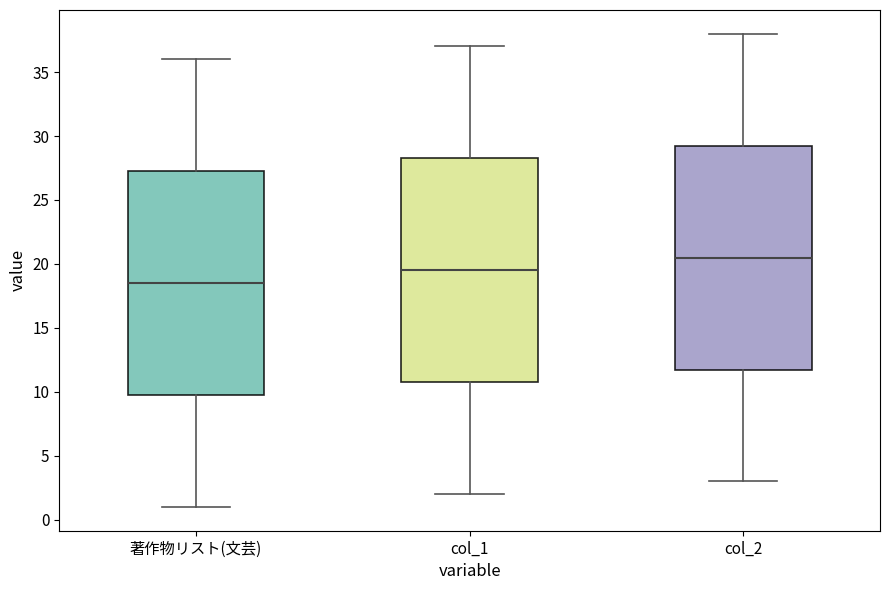

Where is the lower edge of the box for 著作物リスト(文芸) on the y-axis? The values are not printed on the chart, so give them approximately, as read against the axis.

10.0